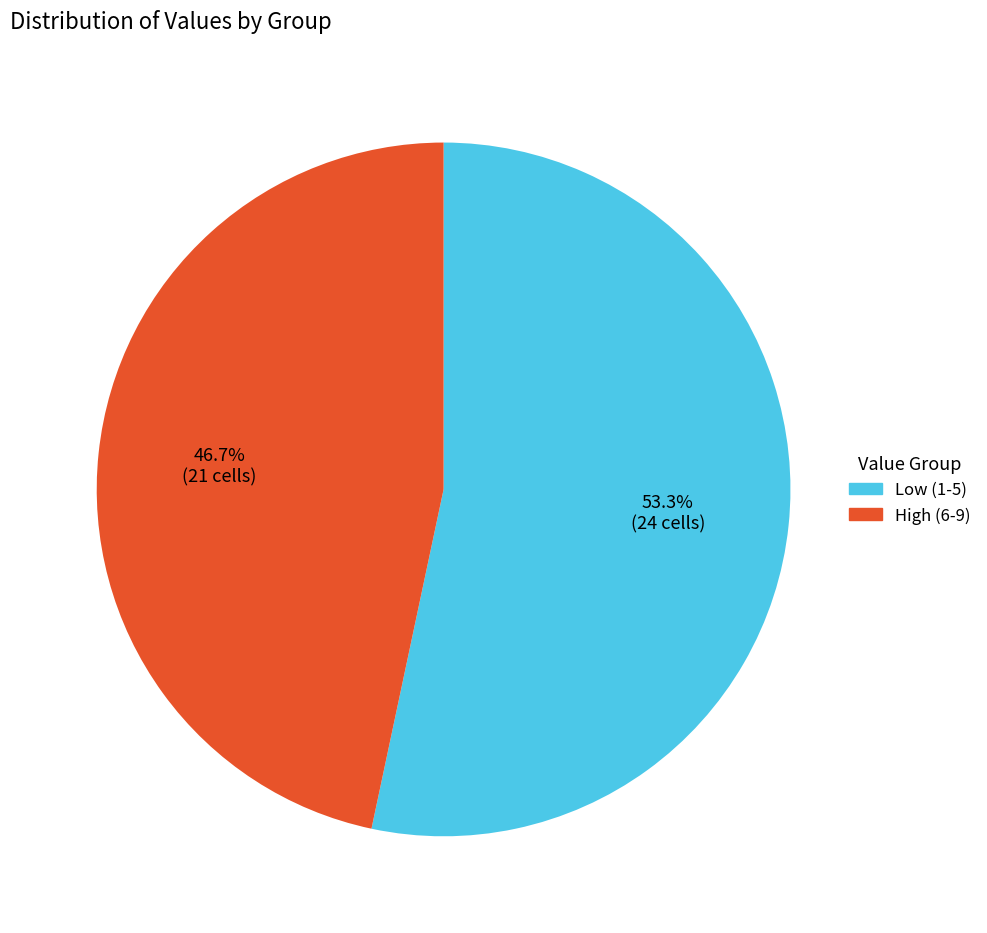

Which slice is the smallest?

High (6-9)